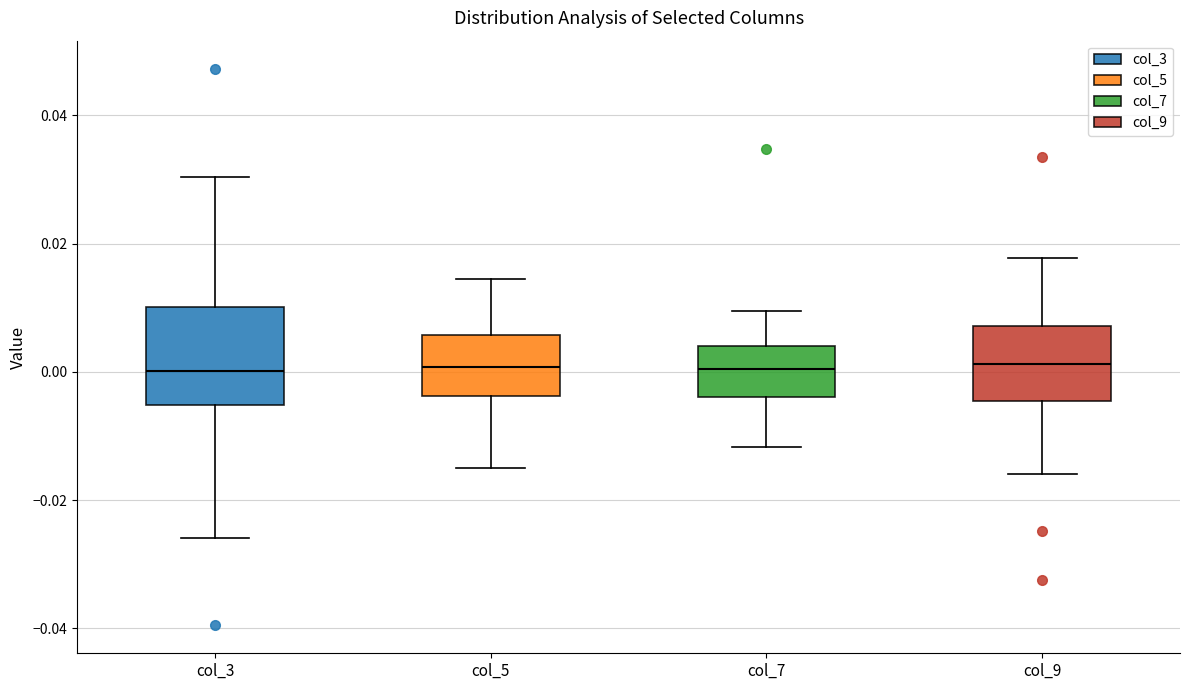

Where does the upper whisker of the box for col_7 end on the y-axis? The values are not printed on the chart, so give them approximately, as read against the axis.

0.010